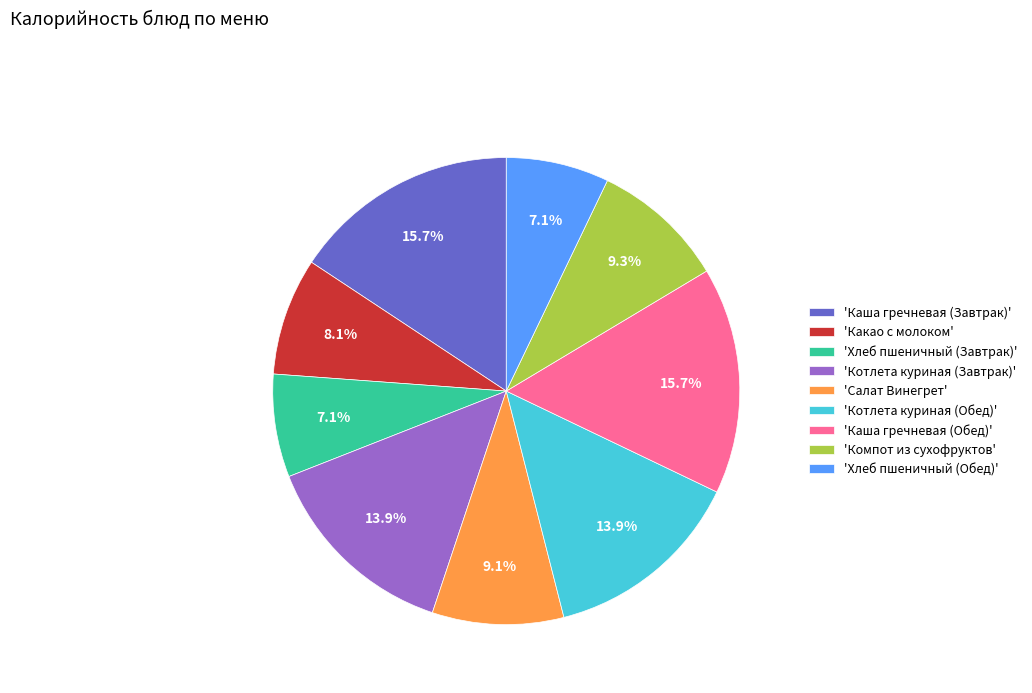

Is there any slice that represents more than half of the pie?

No